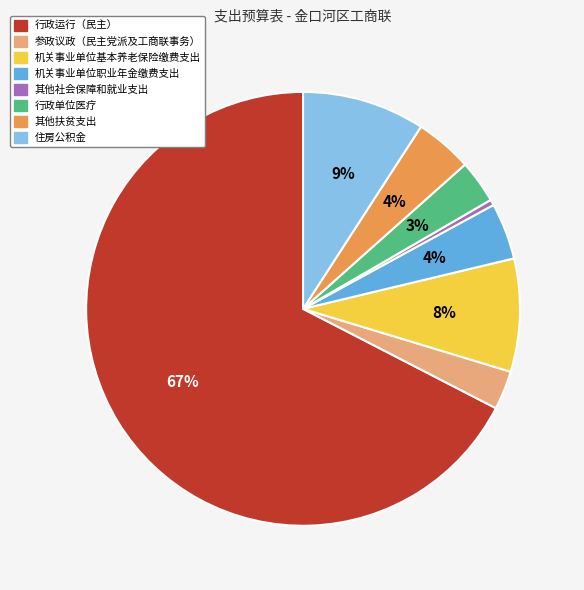

Combined, do 其他社会保障和就业支出 and 行政单位医疗 account for over 50%?

No